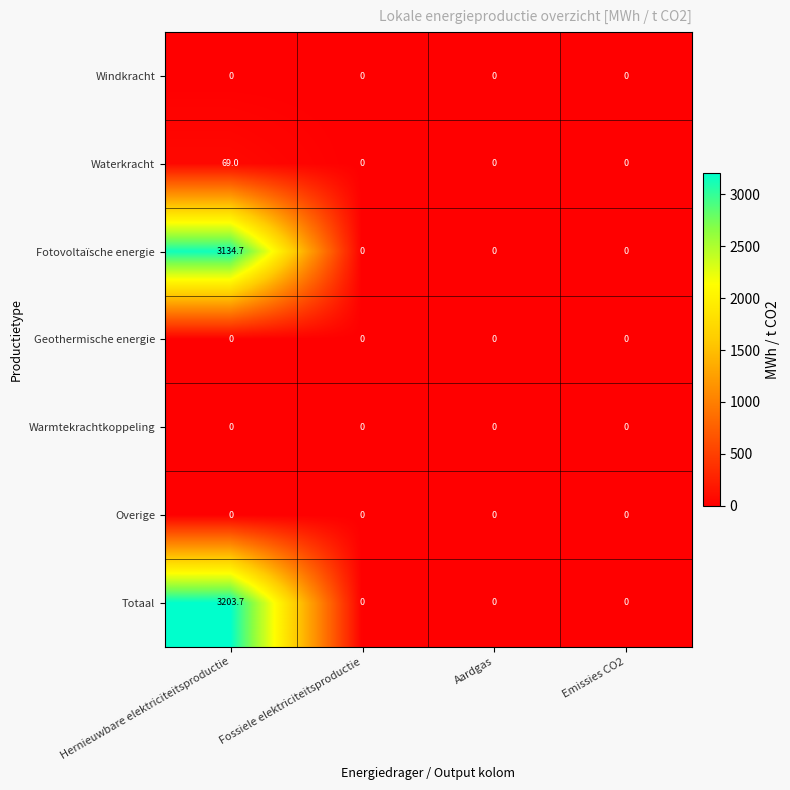

Which series has the largest total across all categories?

Totaal